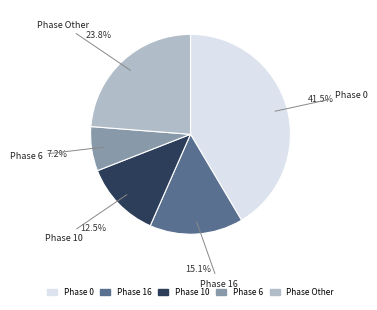

To the nearest percent, what is the difference between the largest and smallest slice percentages?

34%